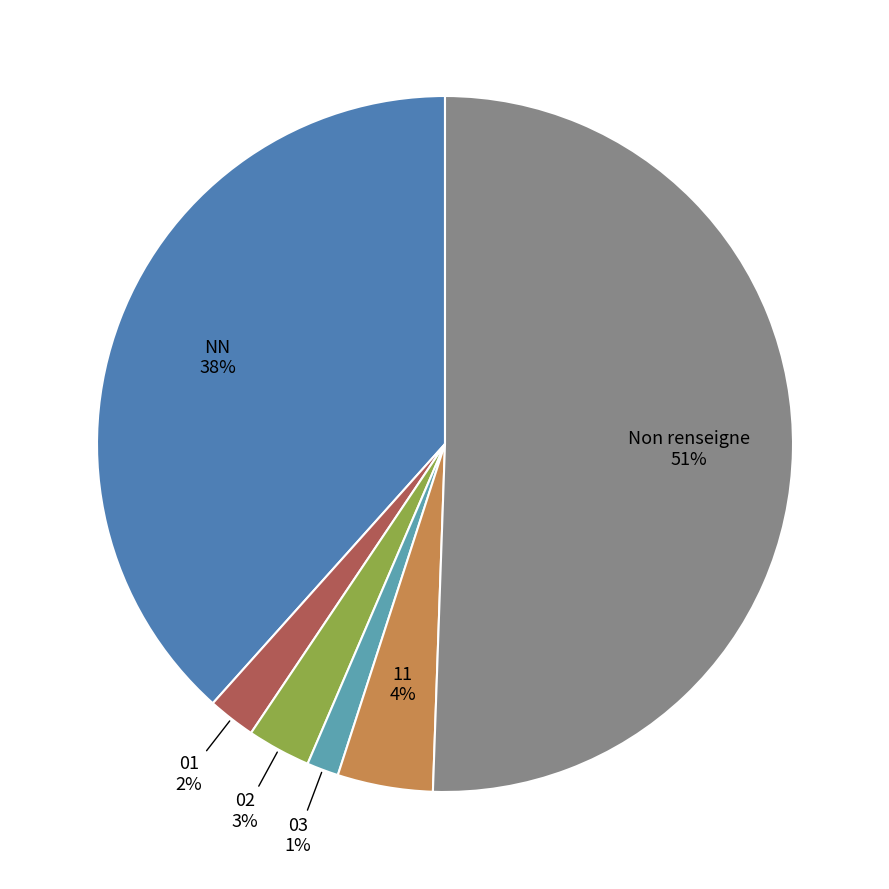

Rank the categories by value from lowest to highest.

03, 01, 02, 11, NN, Non renseigne